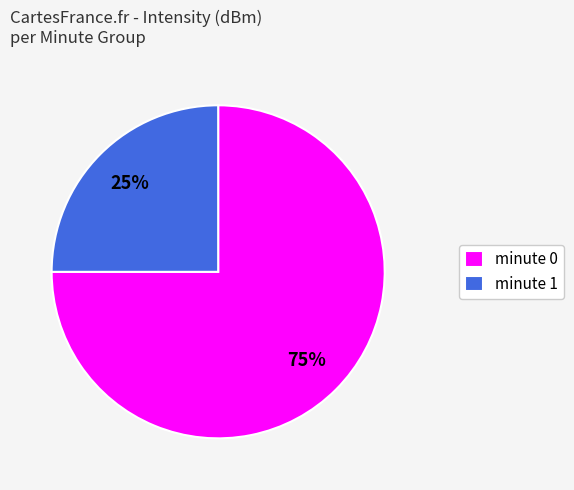

Which has a higher value, minute 1 or minute 0?

minute 0